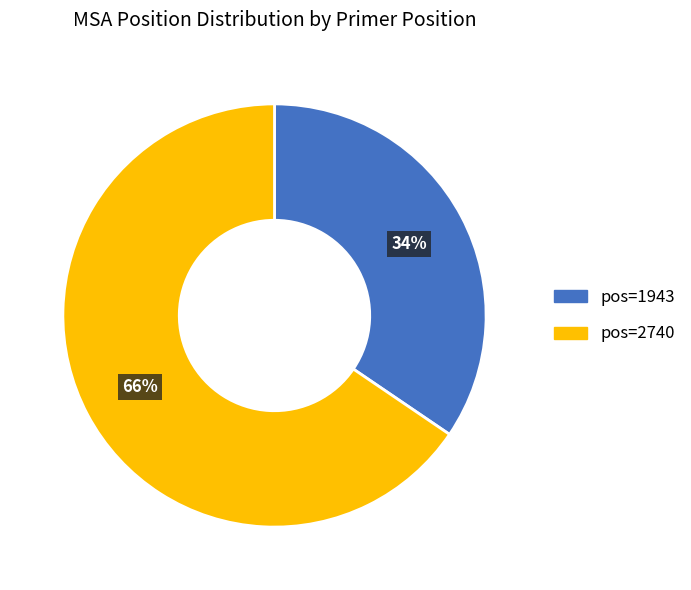

Is there a majority slice in this chart?

Yes